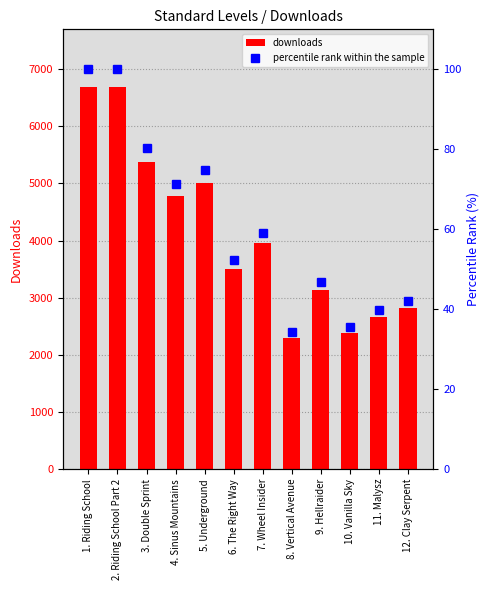

The value of percentile rank within the sample at 11. Malysz is 39.8. True or false?

True